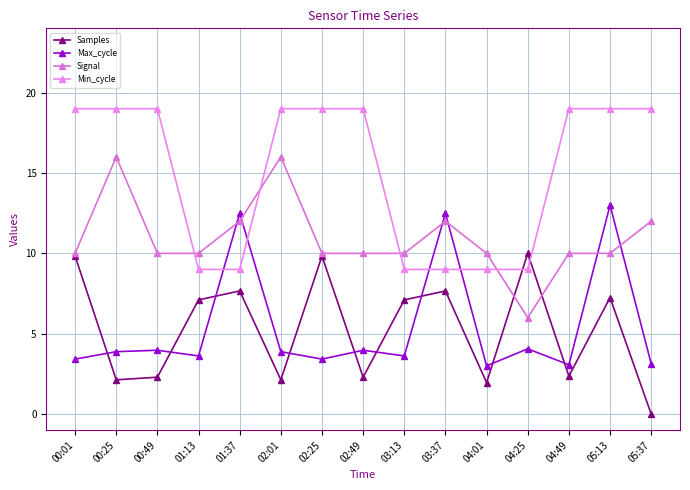

What is the sum of all Min_cycle values?

225.0